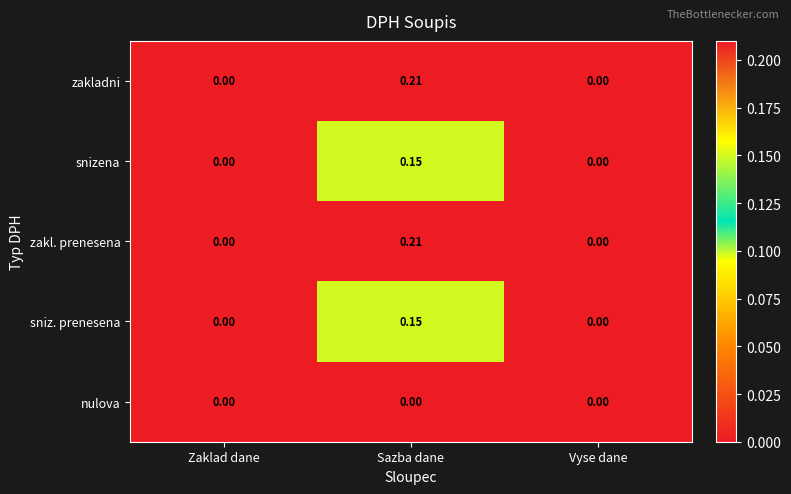

How many data points in zakl. prenesena are above 0?

1